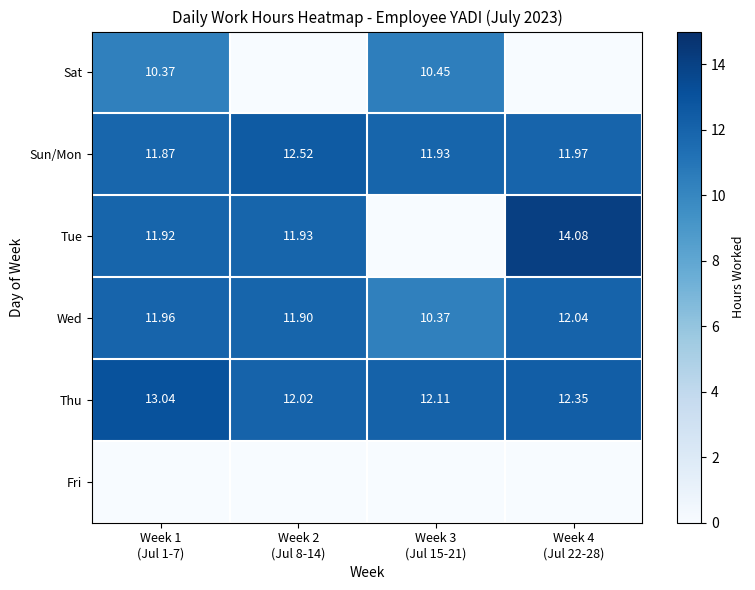

At which category is the sum across all series the highest?

Week 1
(Jul 1-7)